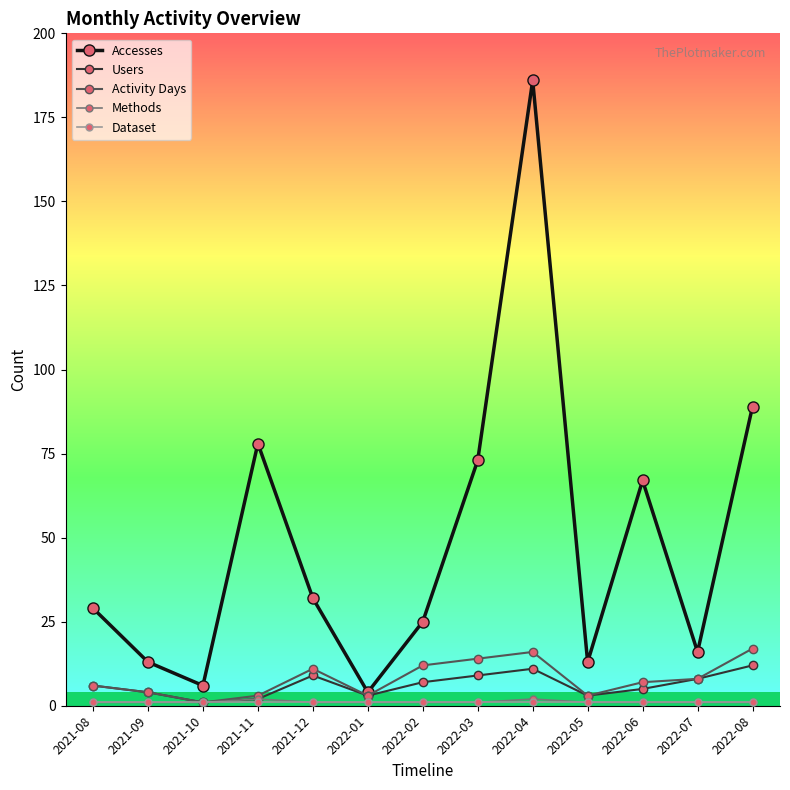

What is the difference between the maximum and minimum values in the Activity Days series?

16